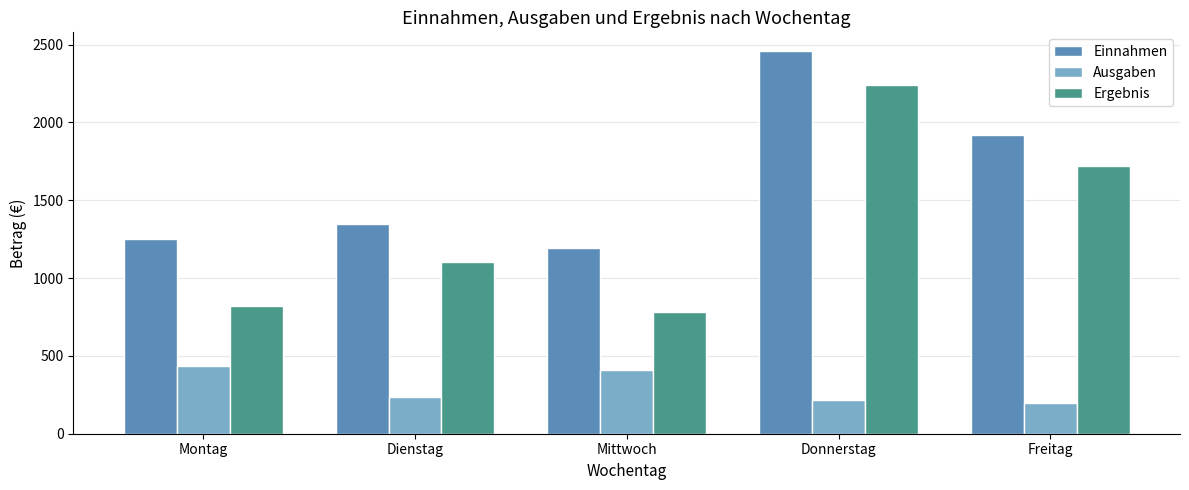

How many bars are there in each group?

3